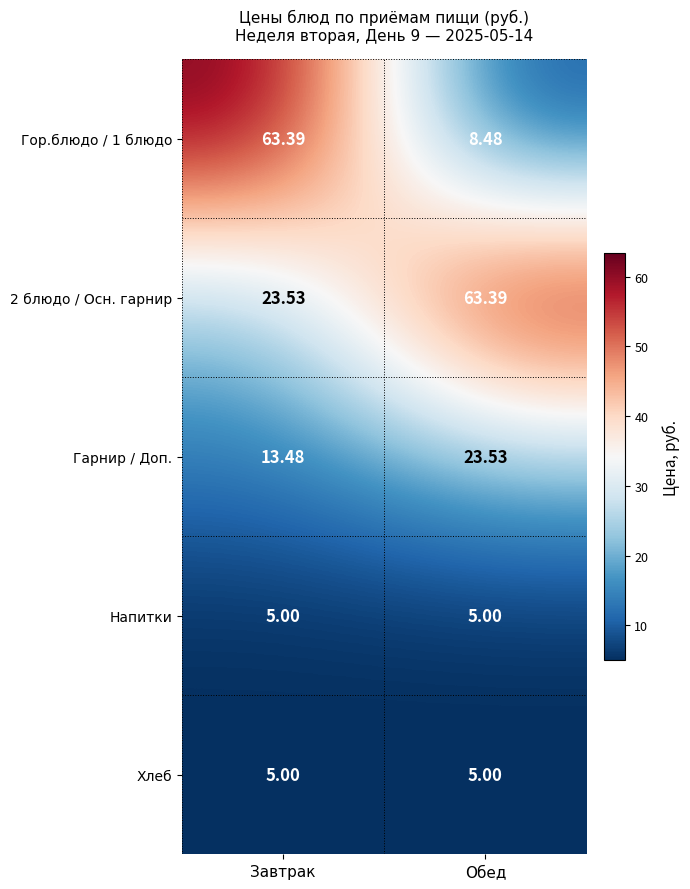

Which category has the highest value in the Гарнир / Доп. series?

Обед